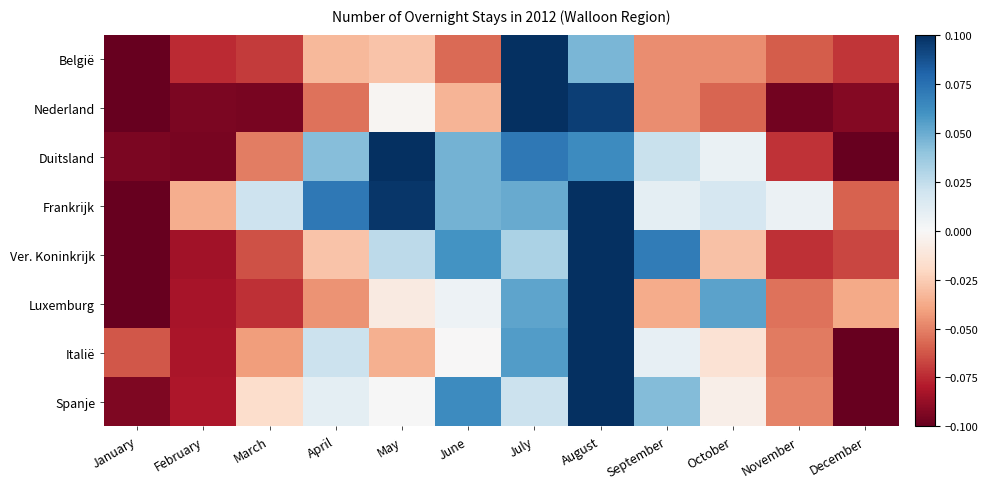

List the series in order of their peak value, lowest first.

België, Nederland, Duitsland, Frankrijk, Ver. Koninkrijk, Luxemburg, Italië, Spanje